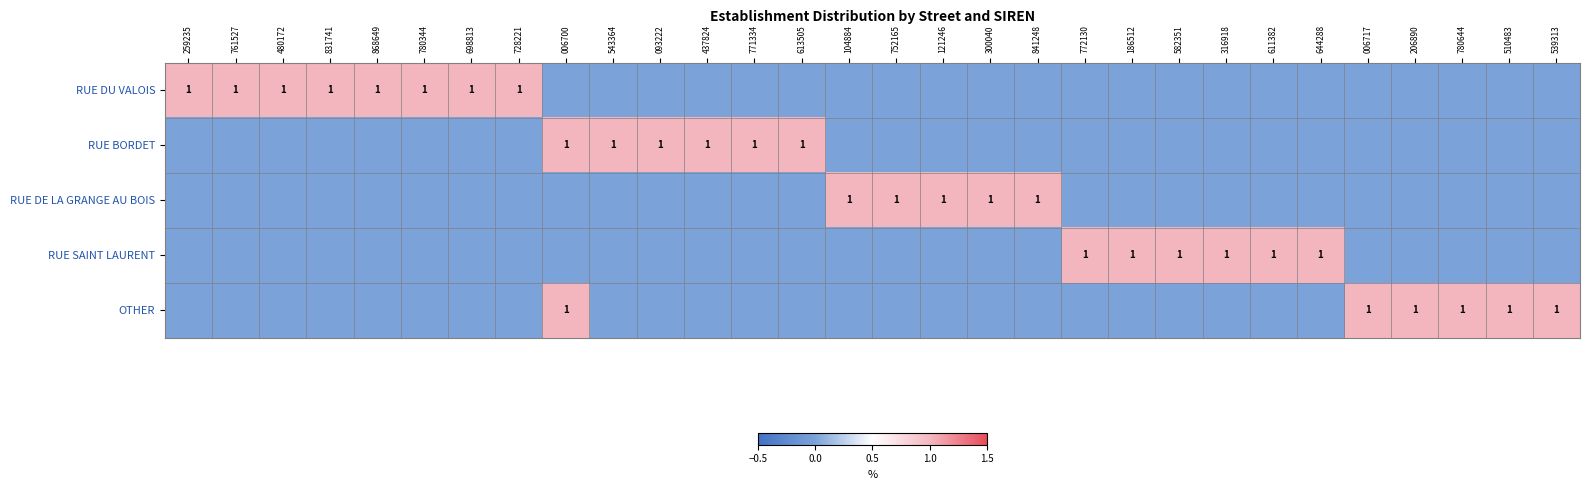

How many data points in RUE SAINT LAURENT are above 0?

6